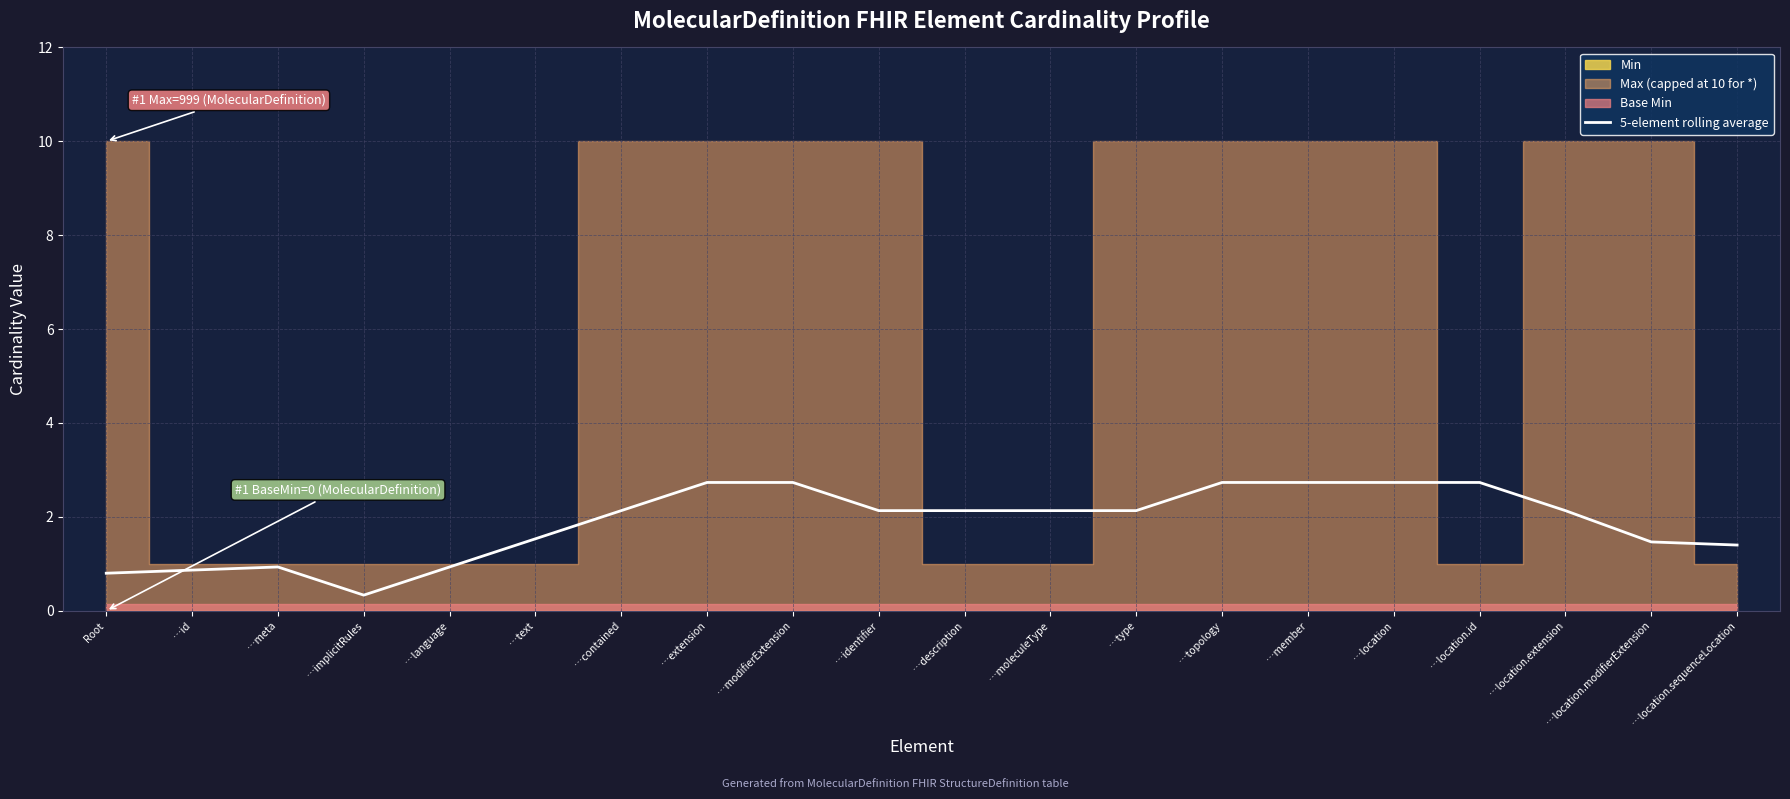

What is the highest value of the 5-element rolling average series?

2.7